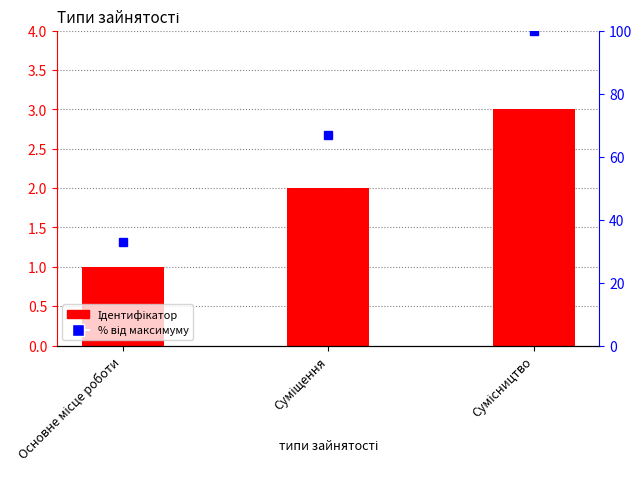

What position from the right is Суміщення?

2